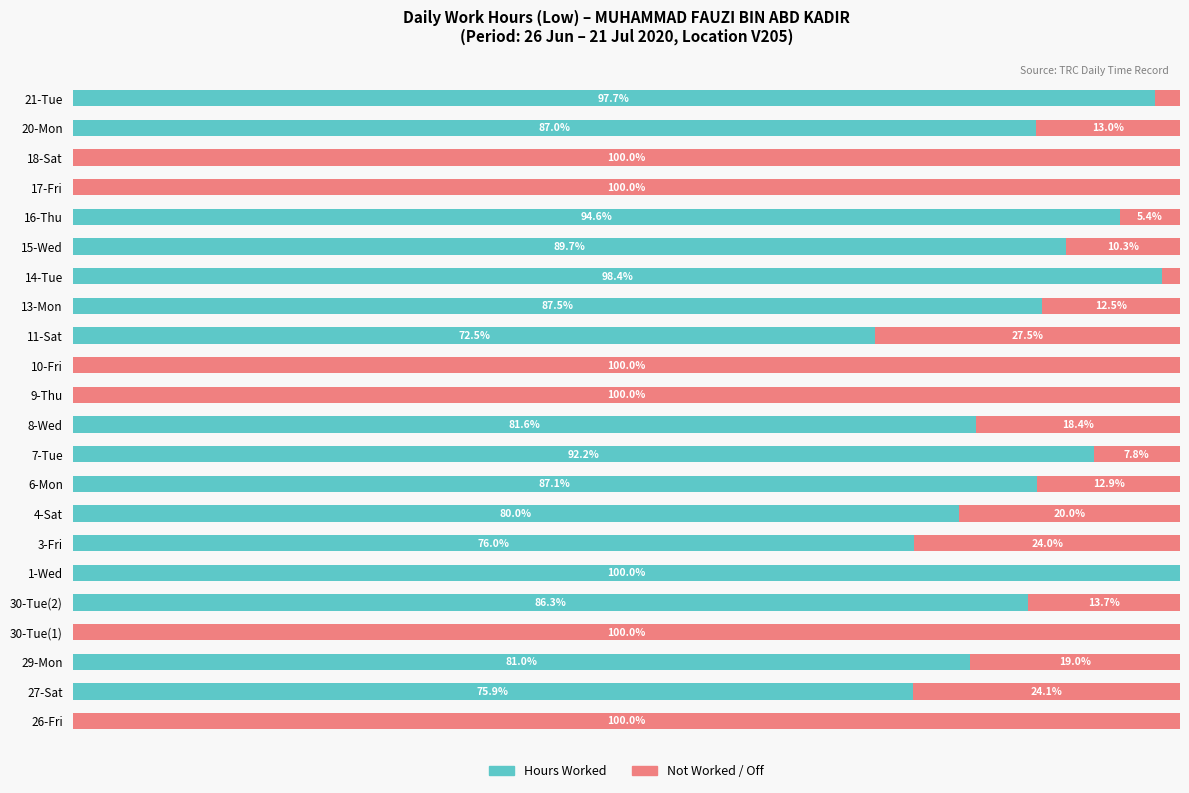

At which label is Hours Worked closest to 50?

11-Sat